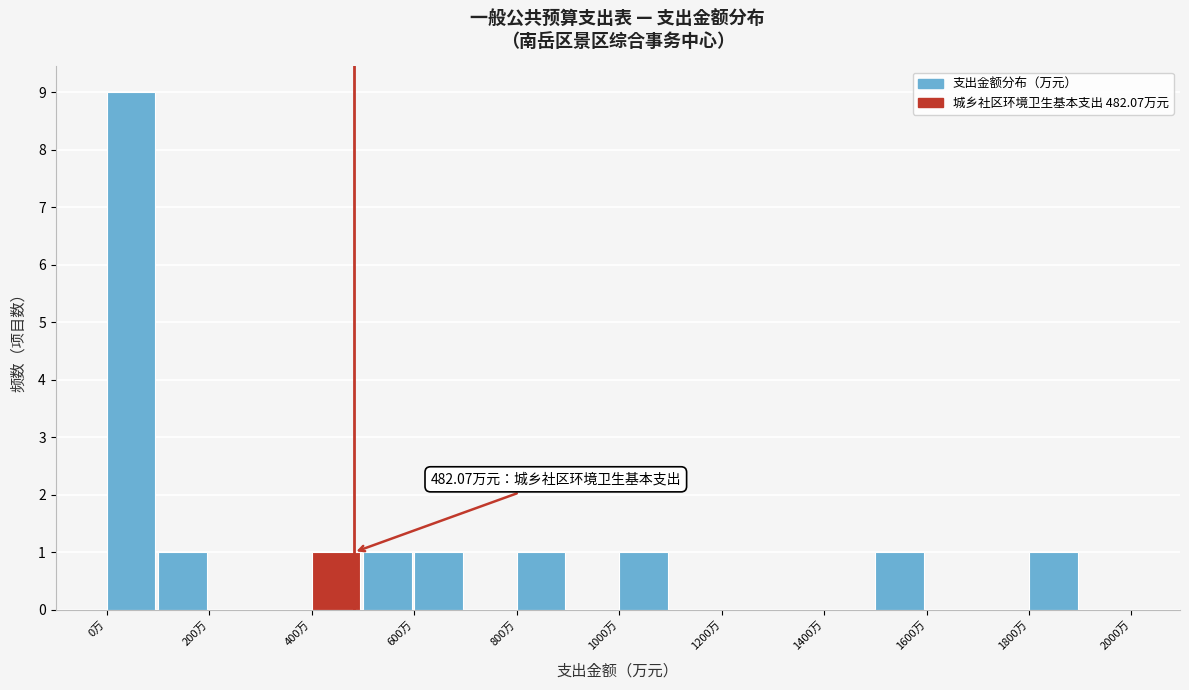

Which range on the x-axis has the tallest bar?

0 to 100